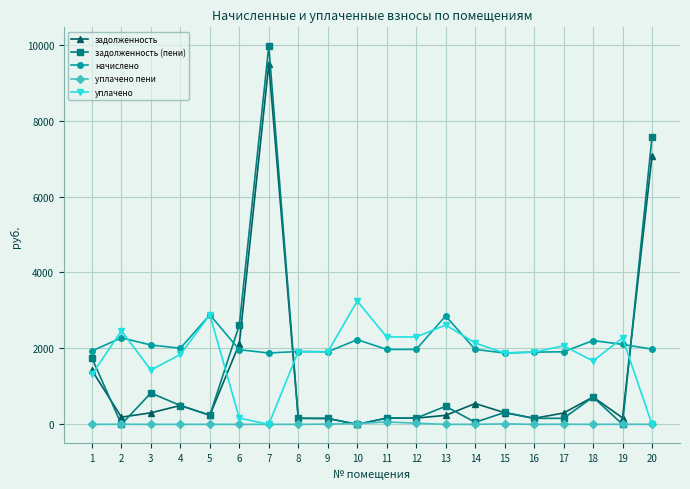

How many lines are shown in the chart?

5